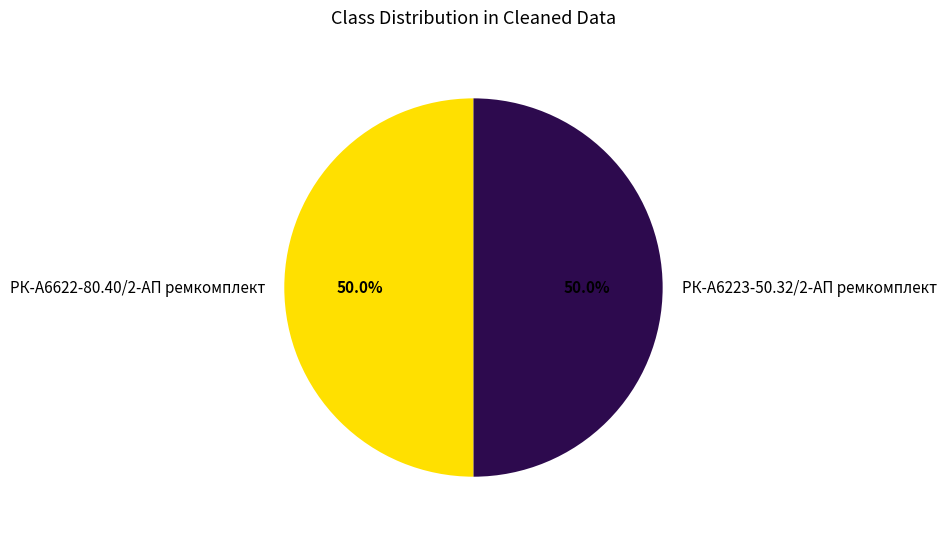

Approximately how many times larger is the value at РК-А6622-80.40/2-АП ремкомплект compared to РК-А6223-50.32/2-АП ремкомплект?

1.0